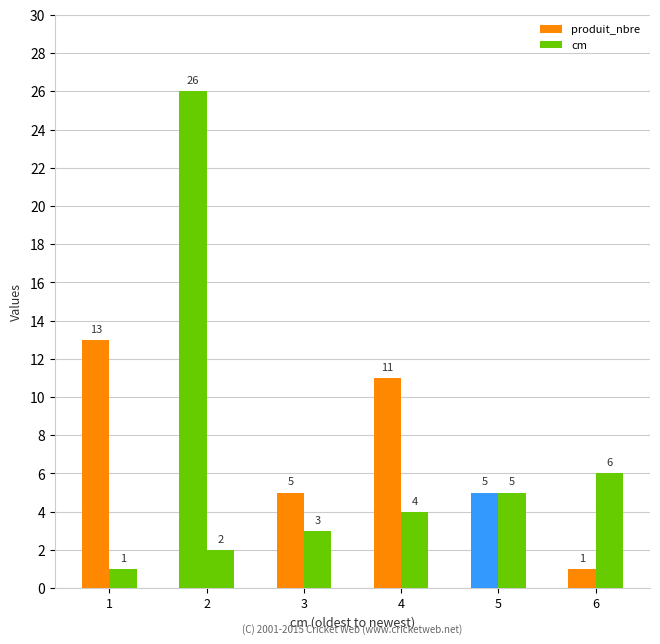

How many bars are there in total?

12